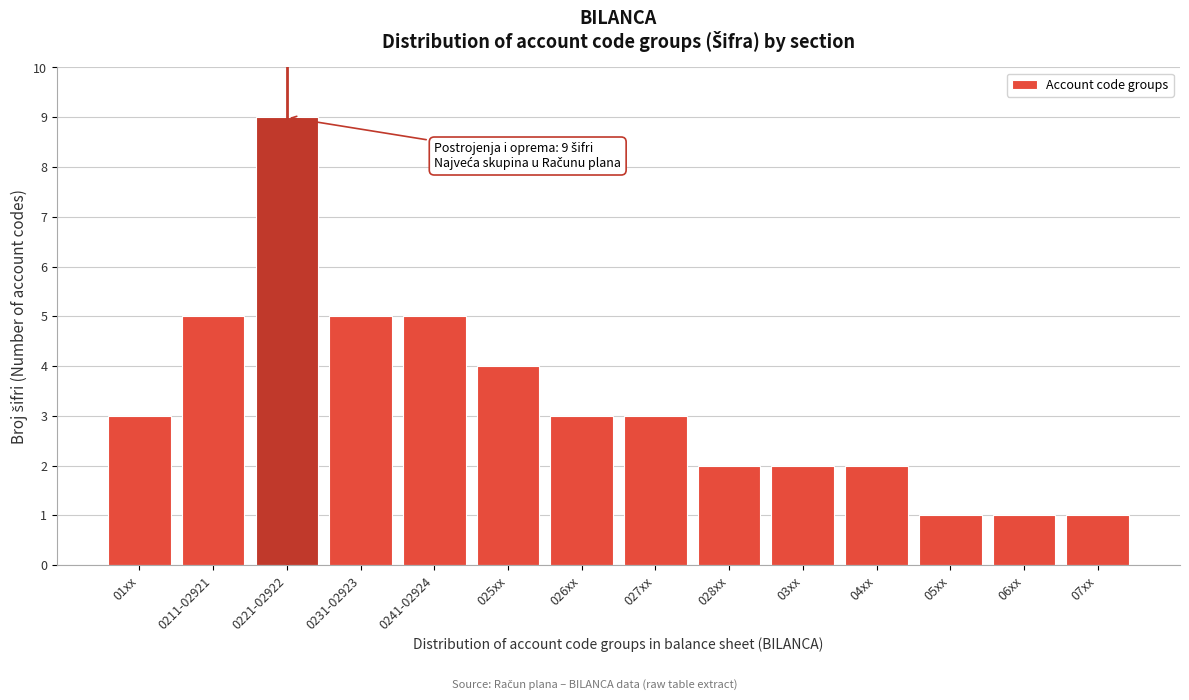

Reading left to right, what are all the values shown in this chart?

01xx=3	0211-02921=5	0221-02922=9	0231-02923=5	0241-02924=5	025xx=4	026xx=3	027xx=3	028xx=2	03xx=2	04xx=2	05xx=1	06xx=1	07xx=1